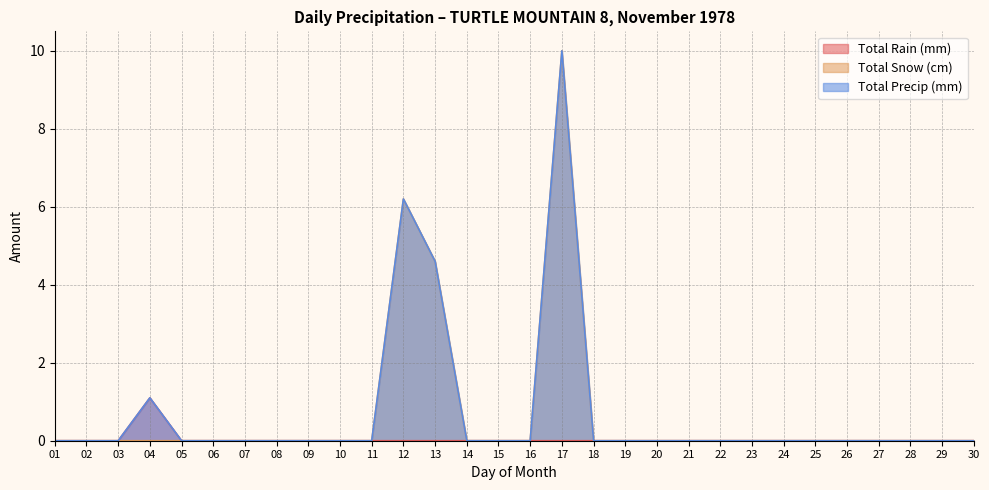

How many categories are shown in the chart?

30